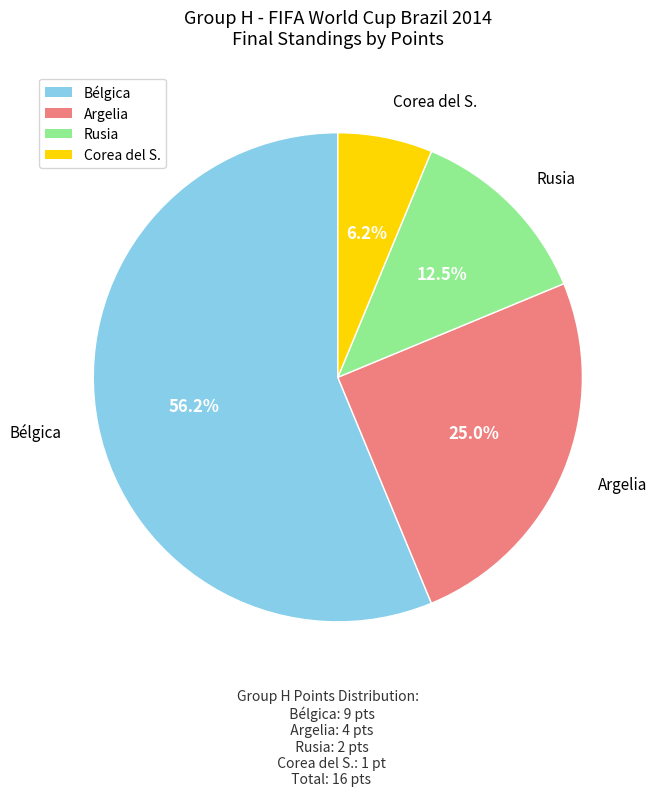

To the nearest percent, what is the difference between the largest and smallest slice percentages?

50%